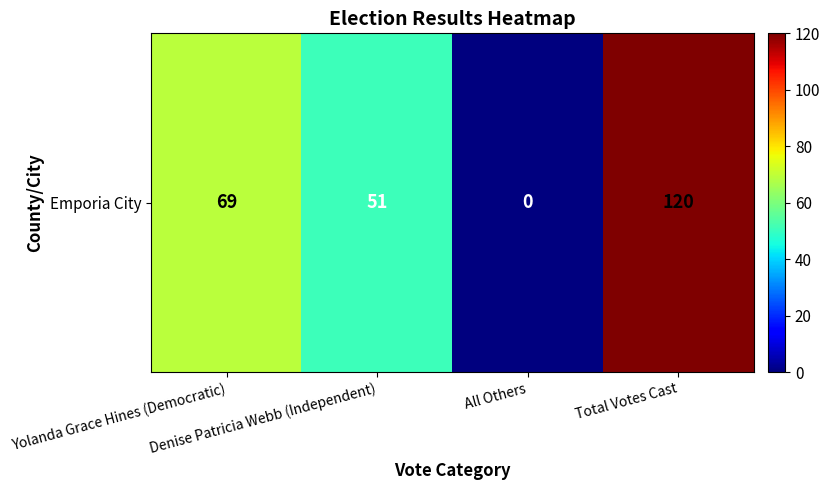

At which category does the chart reach its minimum across all series?

All Others